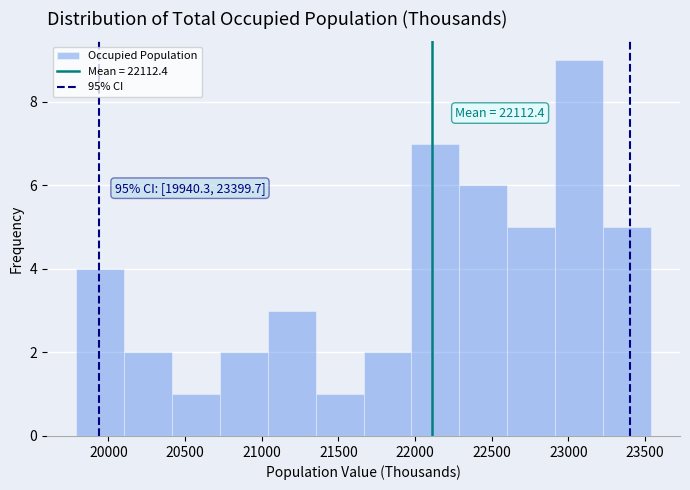

Which range on the x-axis has the tallest bar?

22900 to 23250